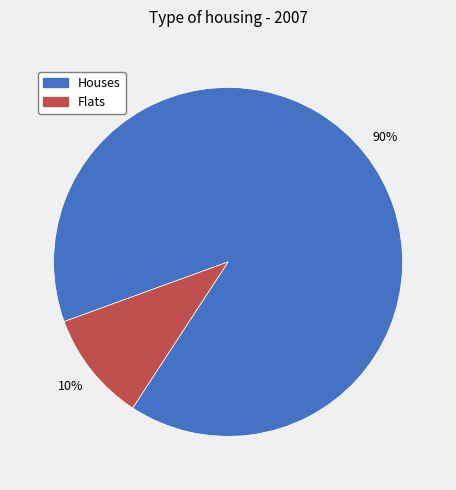

Is there any slice that represents more than half of the pie?

Yes